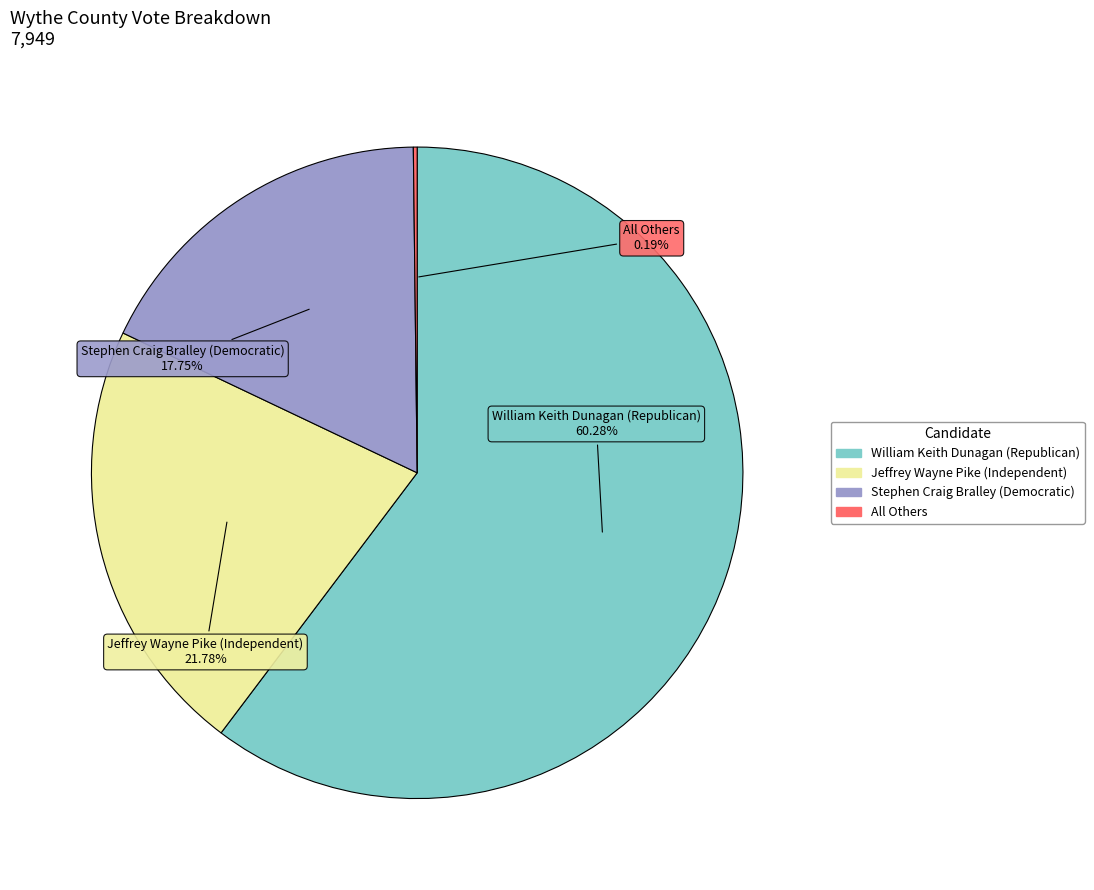

What percentage is the Stephen Craig Bralley (Democratic) slice, to the nearest percent?

18%